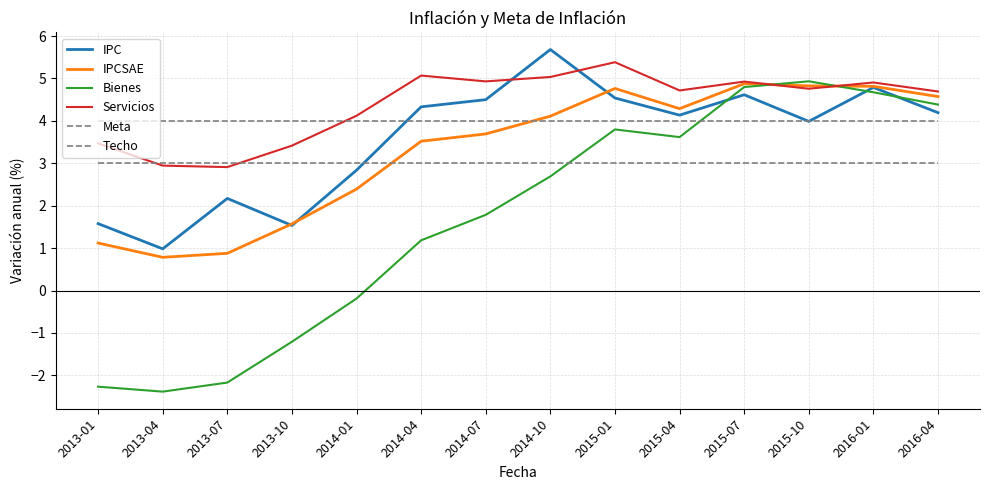

What is the difference between the highest and lowest values at 2016-01?

1.9